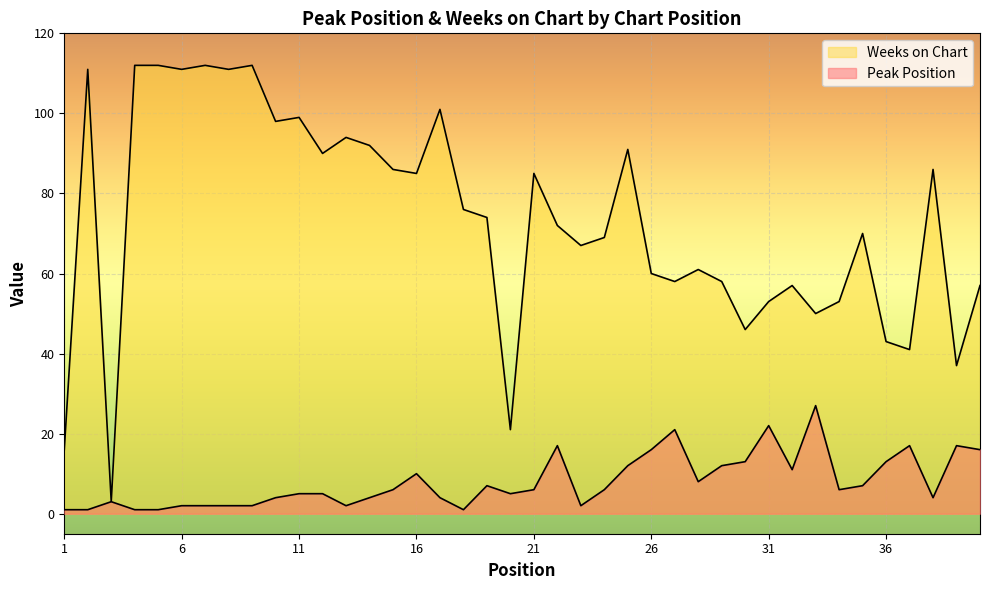

How many series are shown in this chart?

2